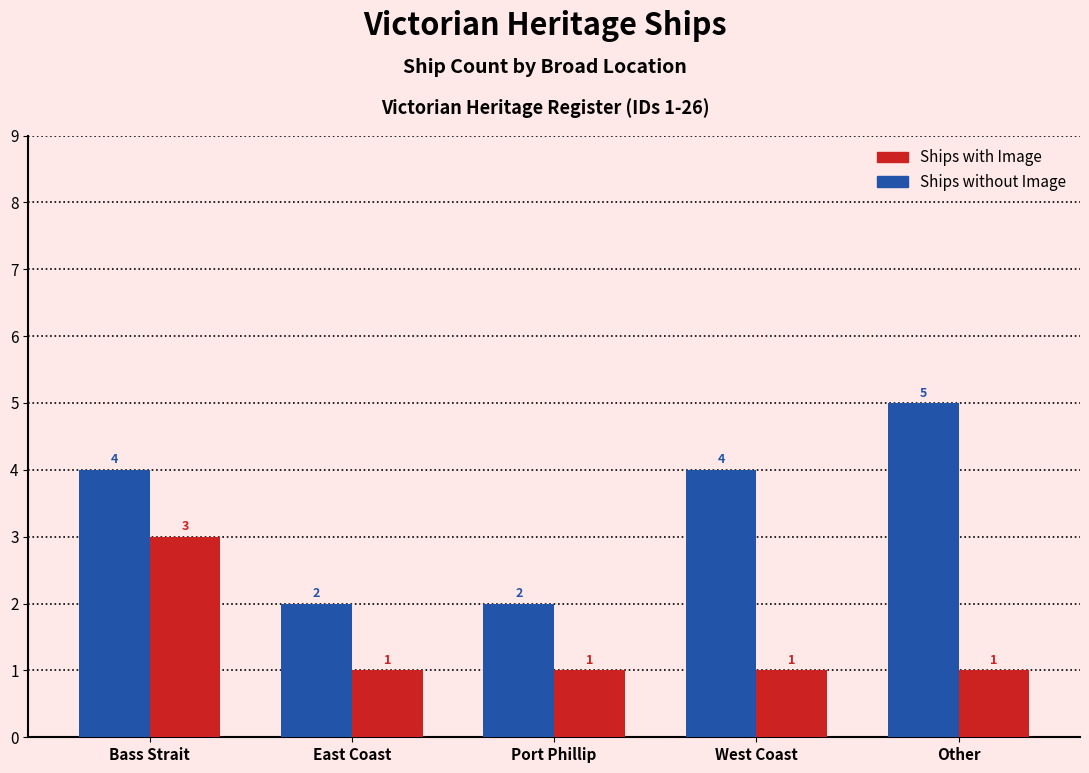

What is the spread (max minus min) of values at West Coast?

3